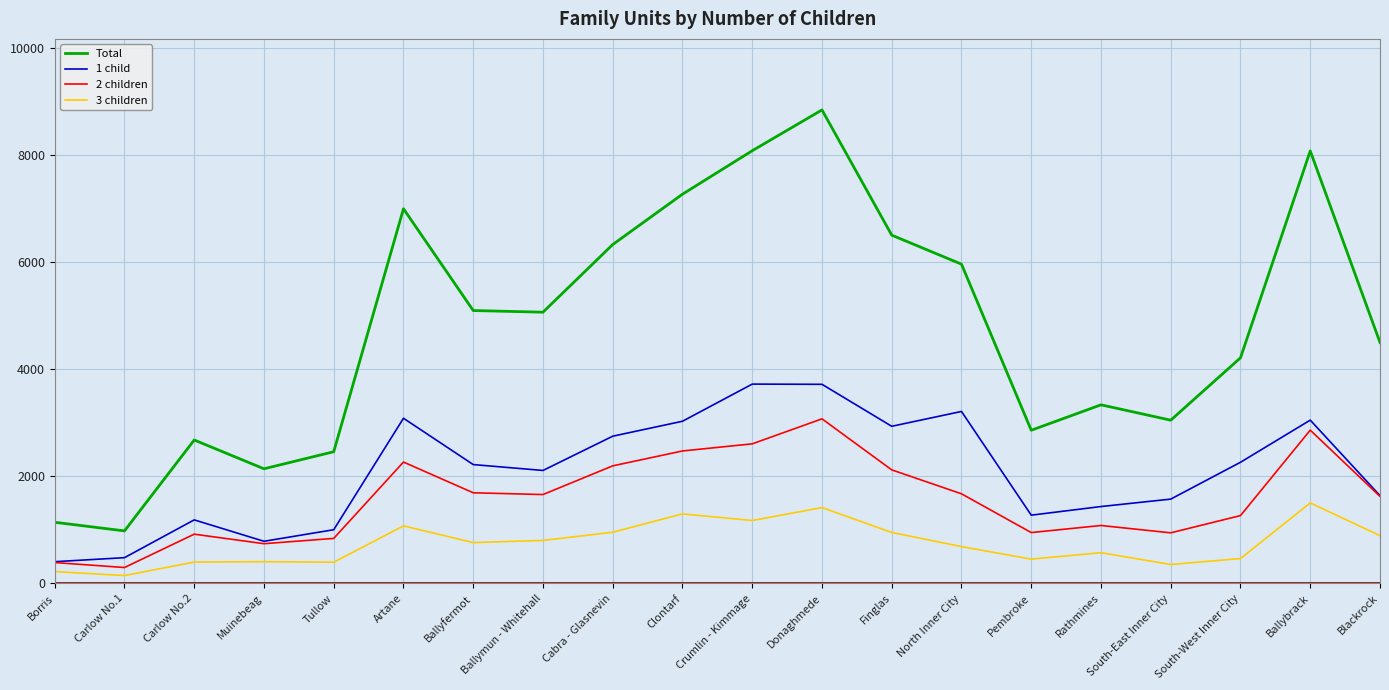

Between Cabra - Glasnevin and South-West Inner City, which series saw the biggest shift?

Total